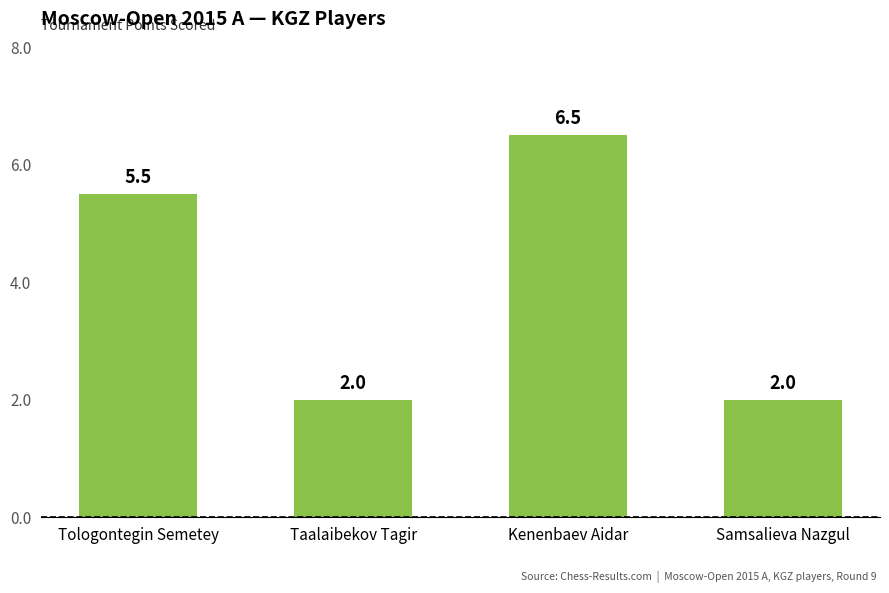

How many distinct data groups are displayed?

1